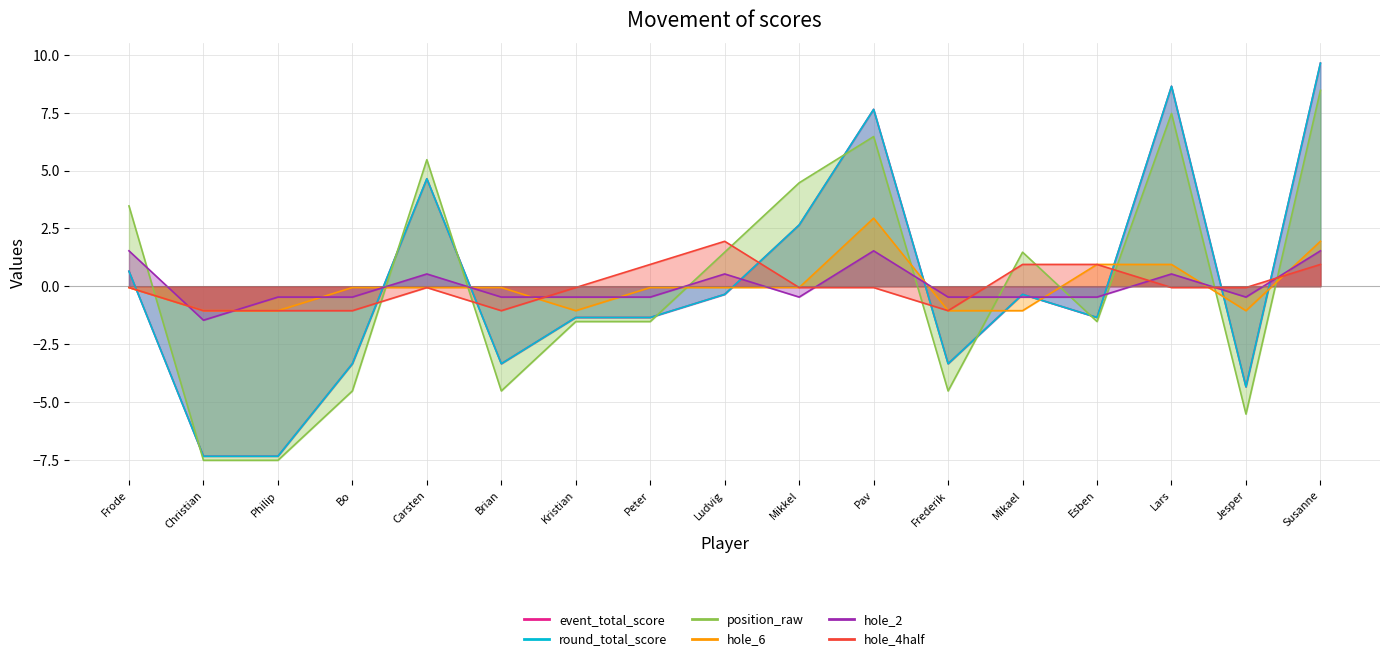

The hole_2 series shows -0.3 at Peter. True or false?

False